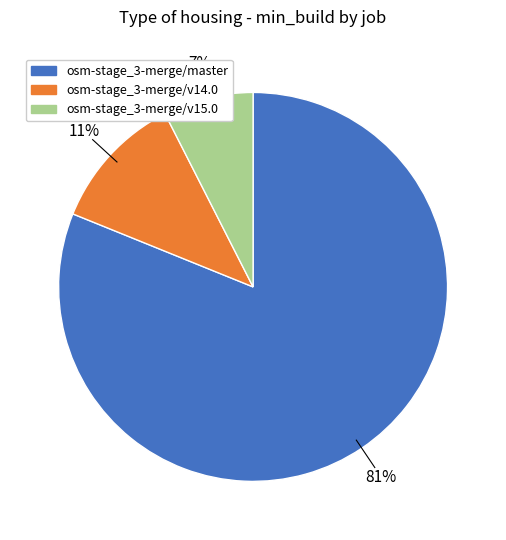

Do osm-stage_3-merge/master and osm-stage_3-merge/v14.0 together represent more than half of the pie?

Yes